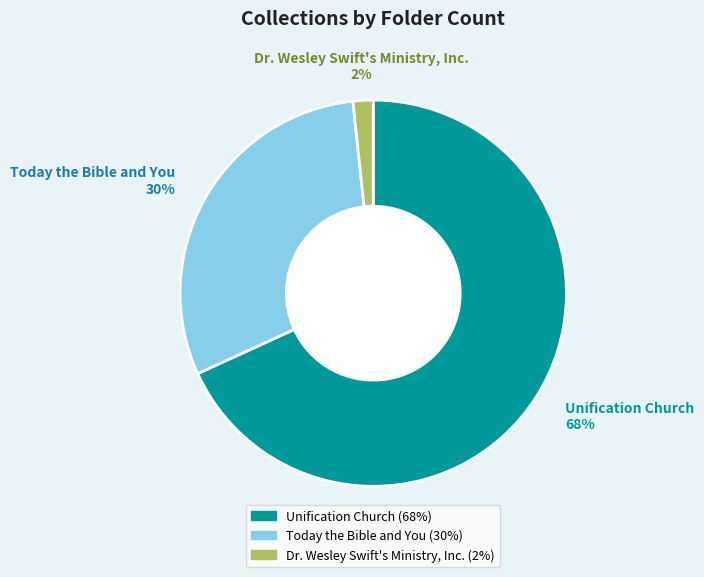

How many slices are in this pie chart?

3